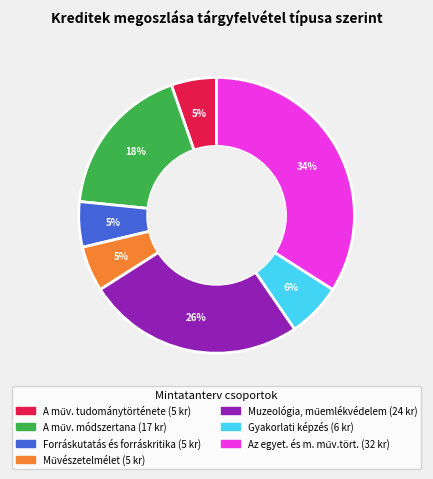

Is there a majority slice in this chart?

No